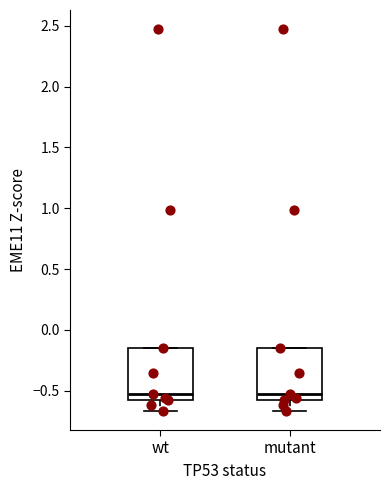

Reading left to right, transcribe this box plot: for each box, give where its median line is, the range the box spans, and where its two whiskers end, as read against the y-axis. The values are not printed on the chart, so give them approximately, as read against the axis.

wt: median -0.55, box -0.60 to -0.15, whiskers -0.65 to -0.15
mutant: median -0.55, box -0.60 to -0.15, whiskers -0.65 to -0.15